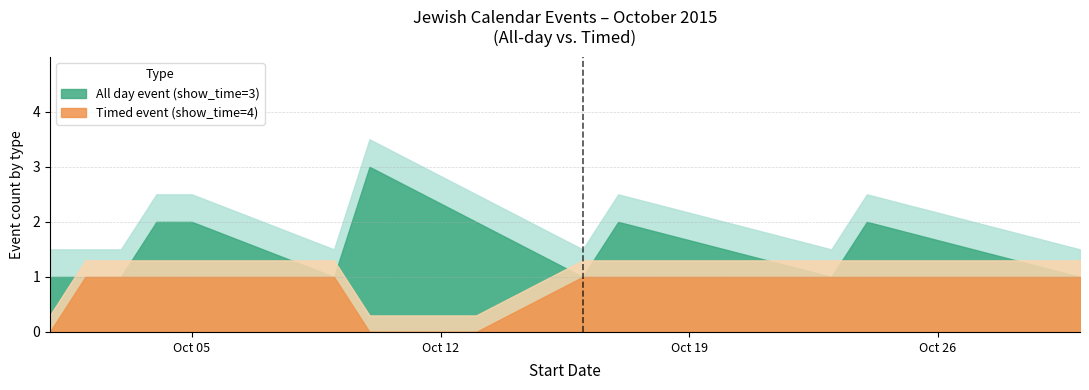

How many series are shown in this chart?

2